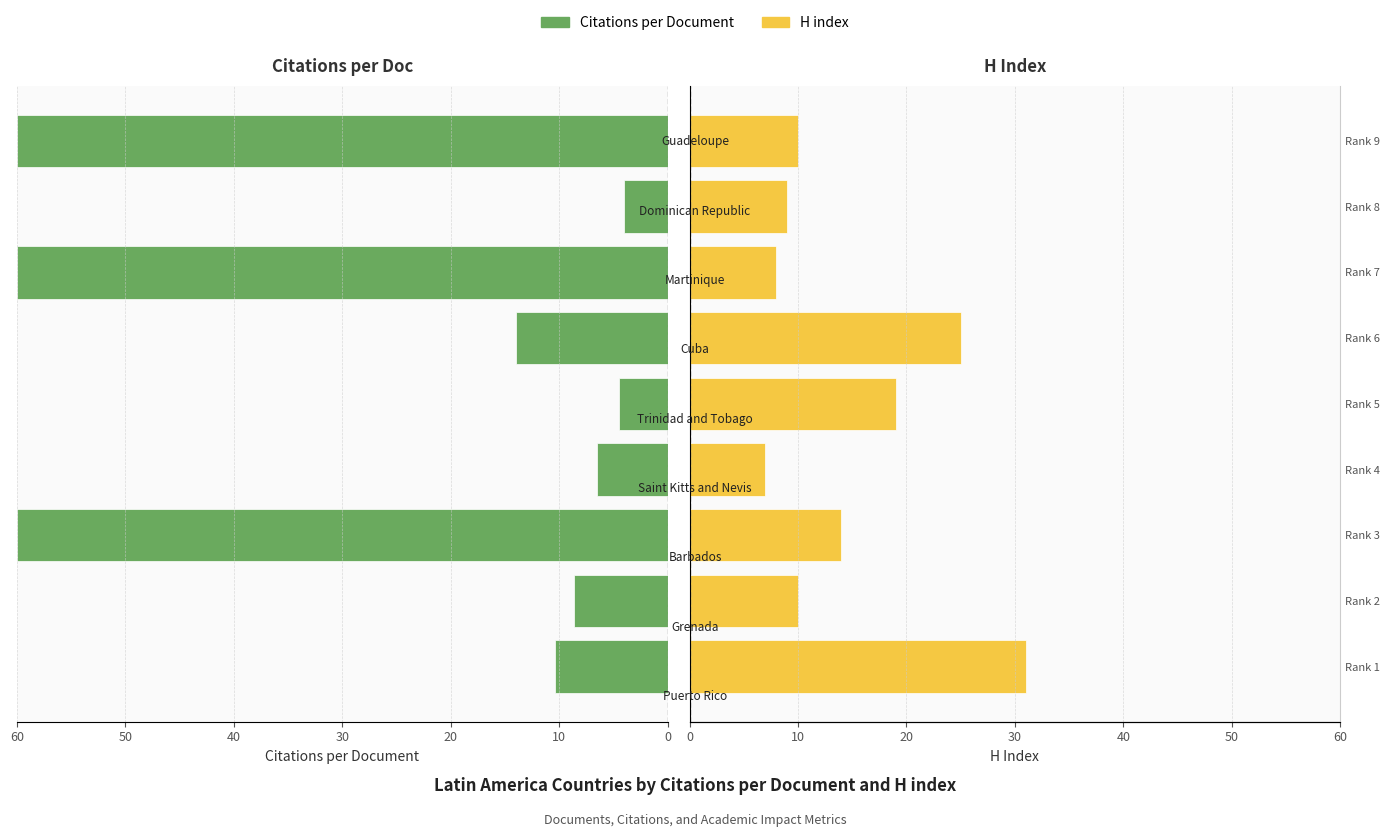

How many values in the H index series are below 10?

3